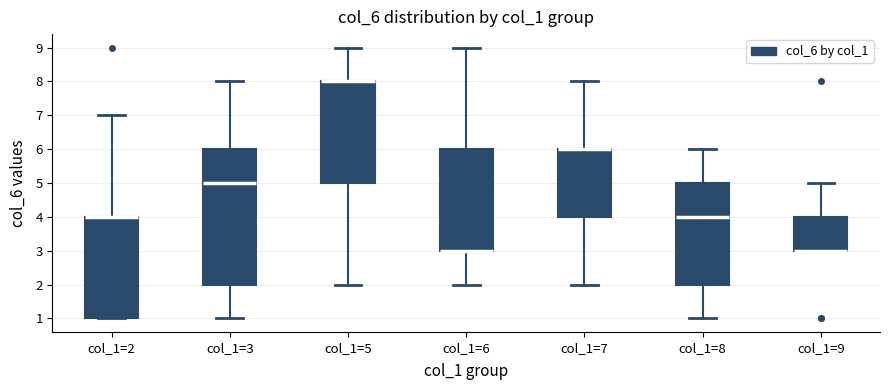

Where is the lower edge of the box for col_1=6 on the y-axis? The values are not printed on the chart, so give them approximately, as read against the axis.

3